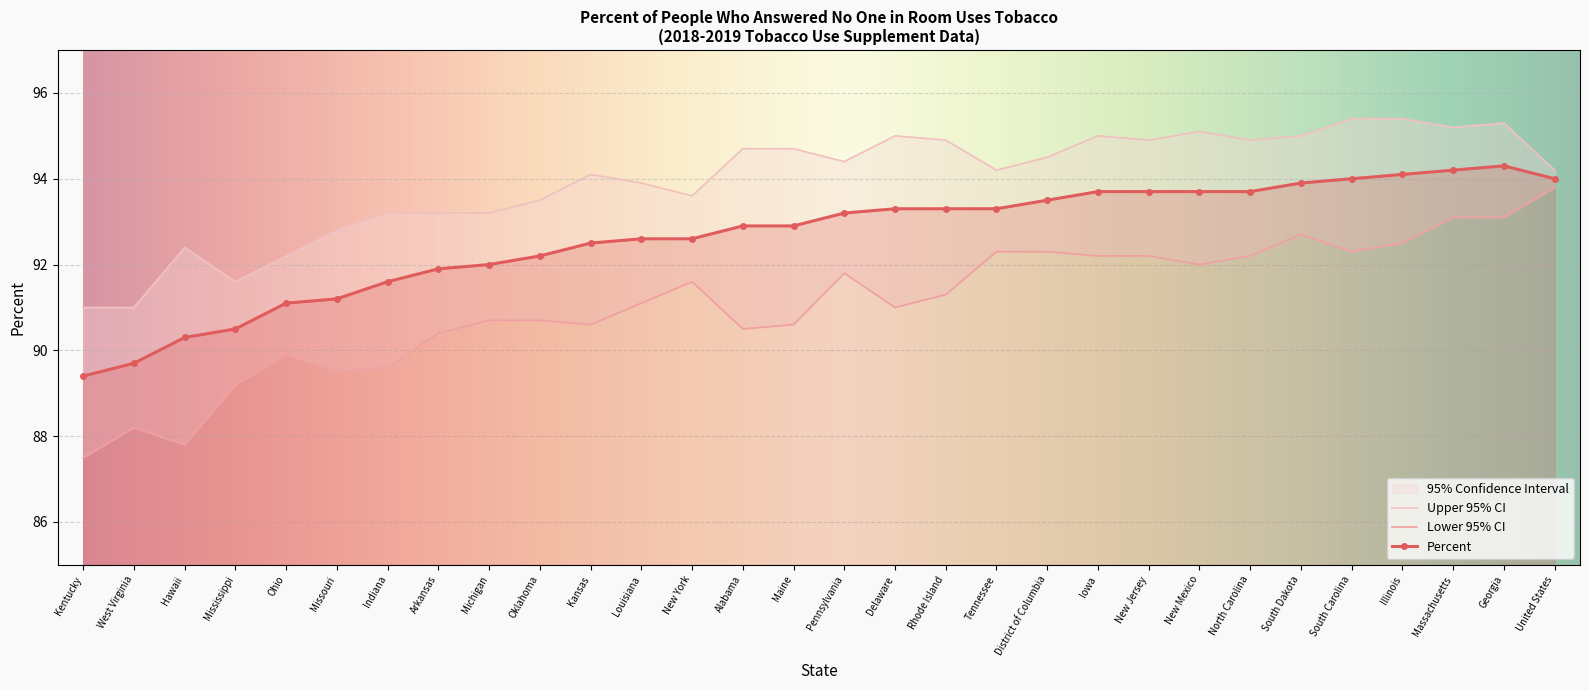

The Lower 95% CI series shows 156.4 at New York. True or false?

False